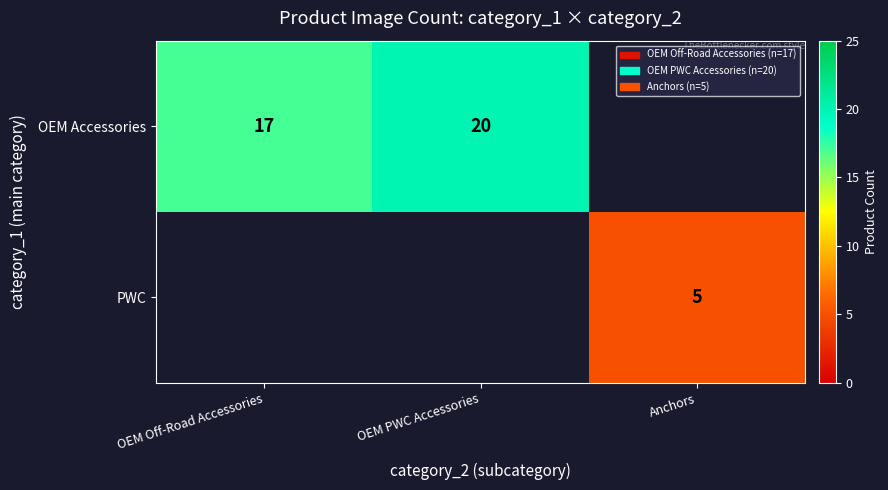

Is it true that OEM Accessories equals 20 at OEM PWC Accessories?

True